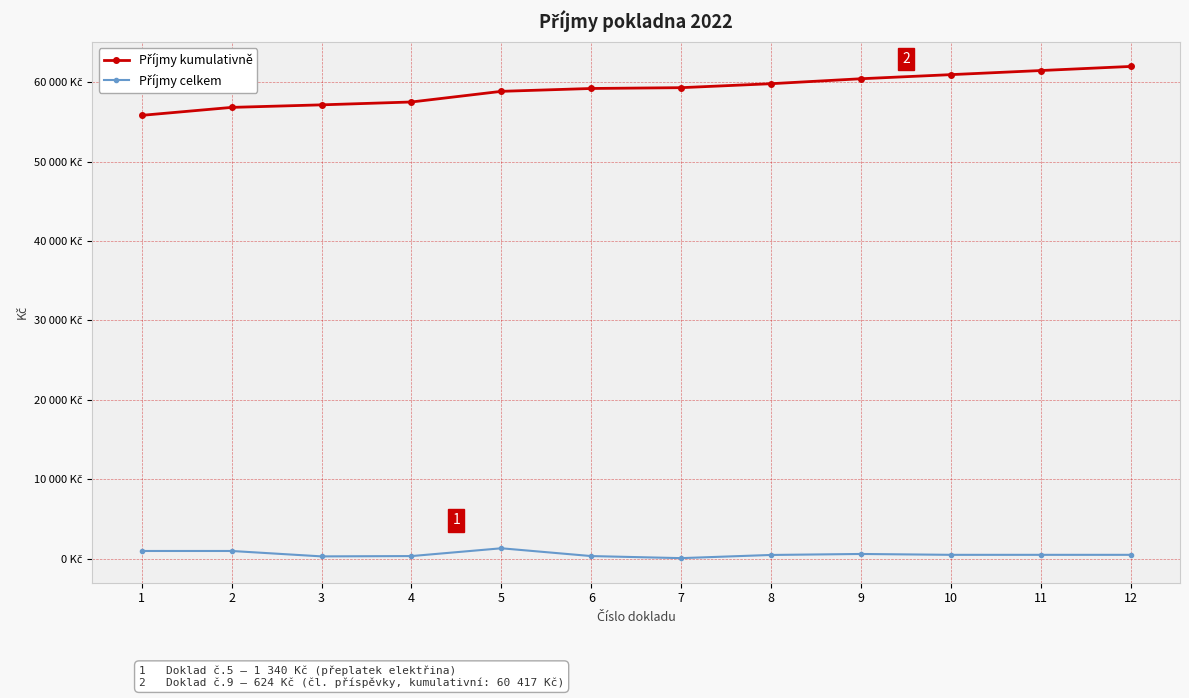

Is this an area chart (filled region under the line)?

No